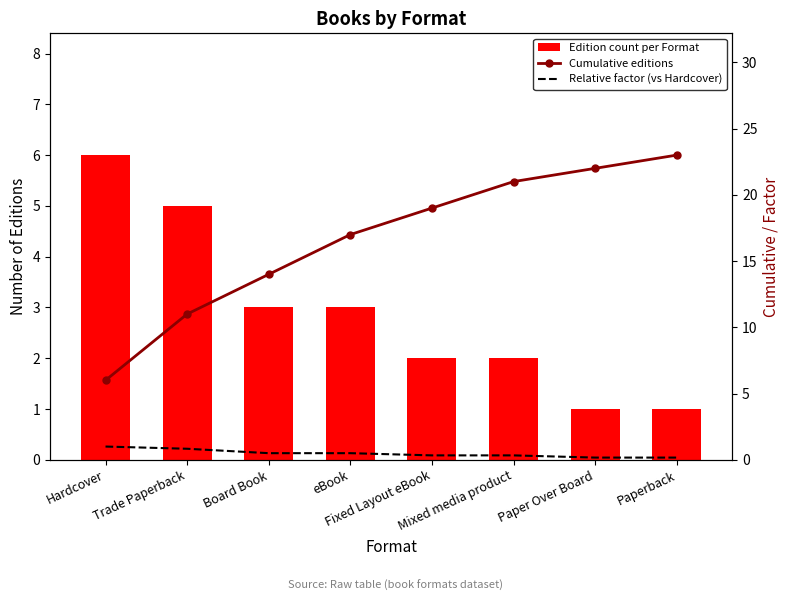

What are all the series names shown in the legend?

Edition count per Format, Cumulative editions, Relative factor (vs Hardcover)